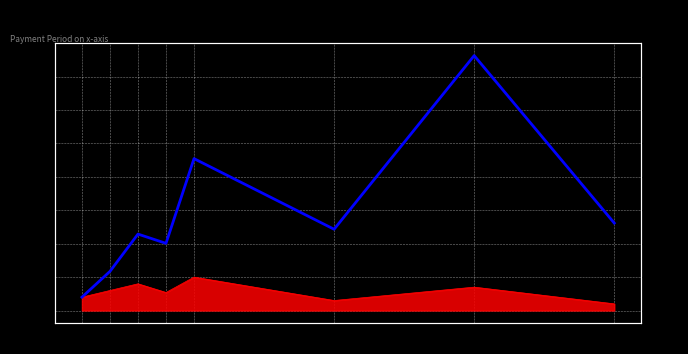

At which label is the value closest to 10036?

5